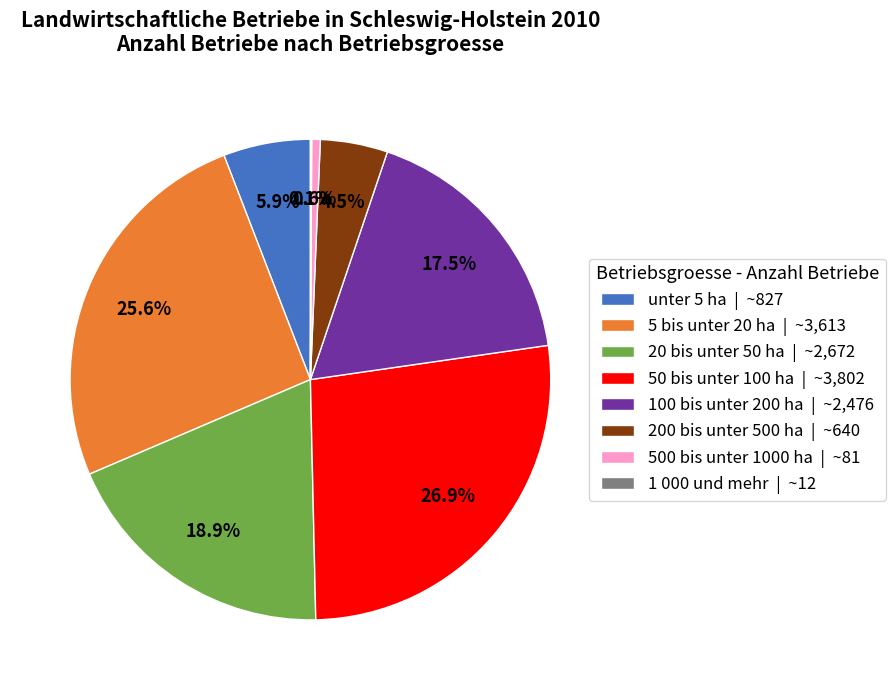

Is the sum of 200 bis unter 500 ha | ~640 and 5 bis unter 20 ha | ~3,613 greater than half?

No